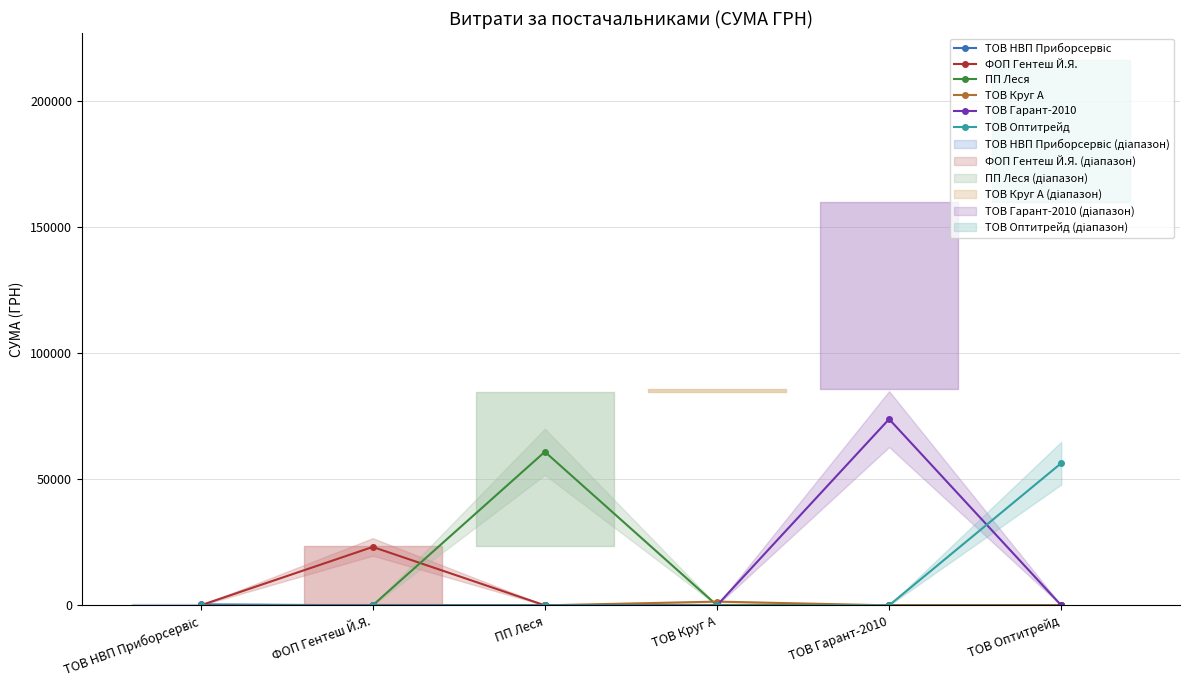

How many lines are shown in the chart?

6